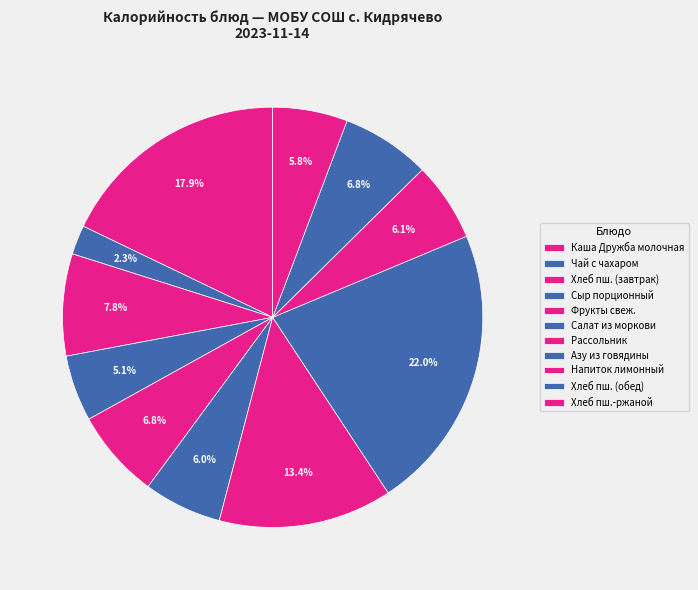

To the nearest percent, what is the difference between the largest and smallest slice percentages?

20%